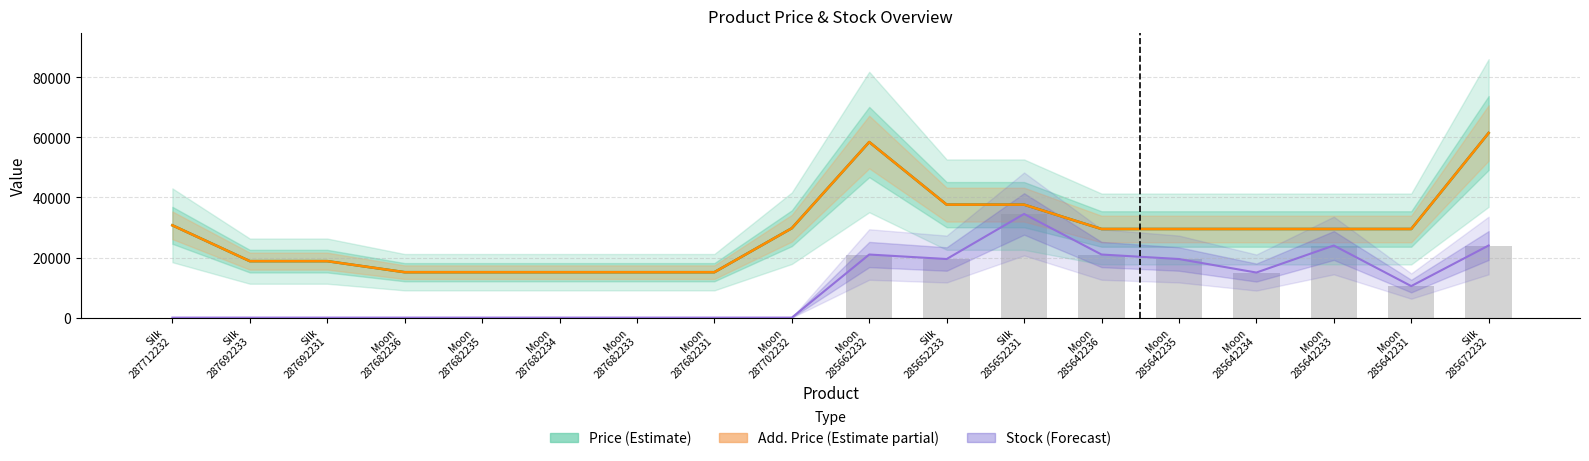

At which label does Stock (Forecast) reach its minimum?

Silk
287712232